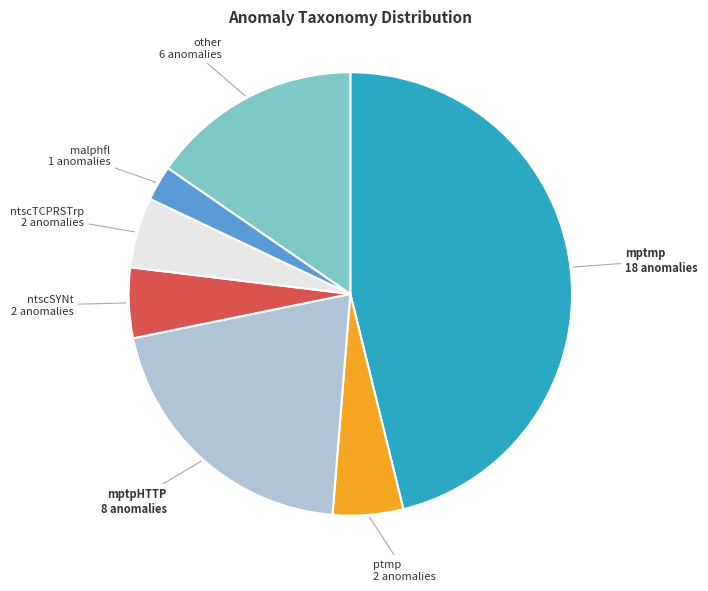

Is there a majority slice in this chart?

No